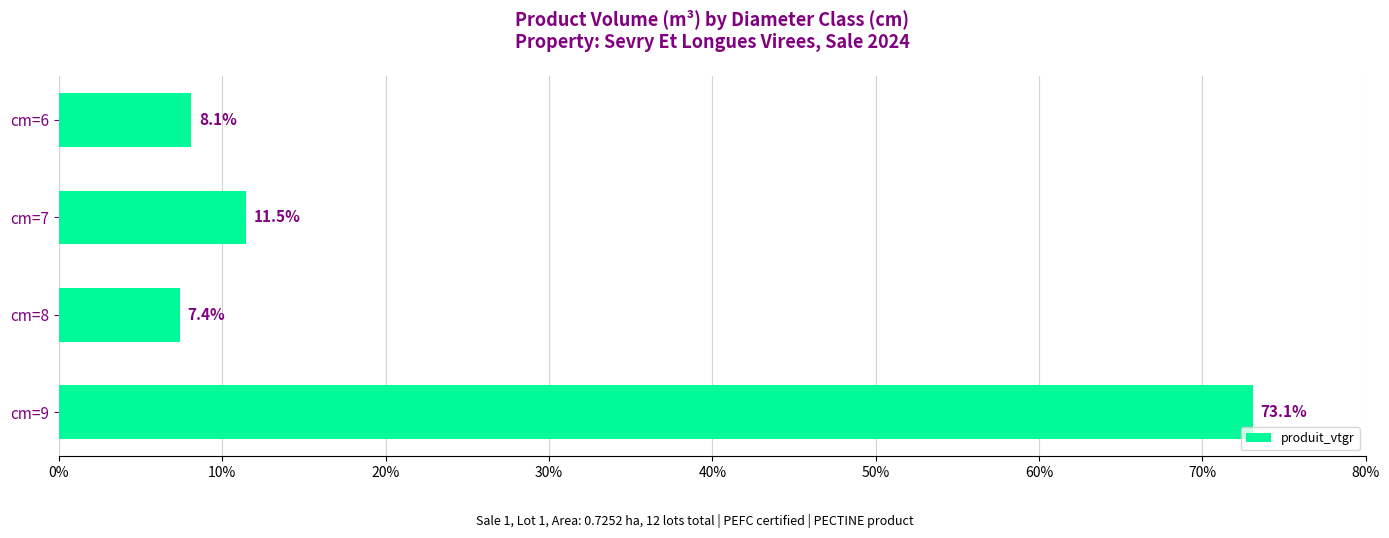

What is the change in value from cm=6 to cm=8?

-0.7